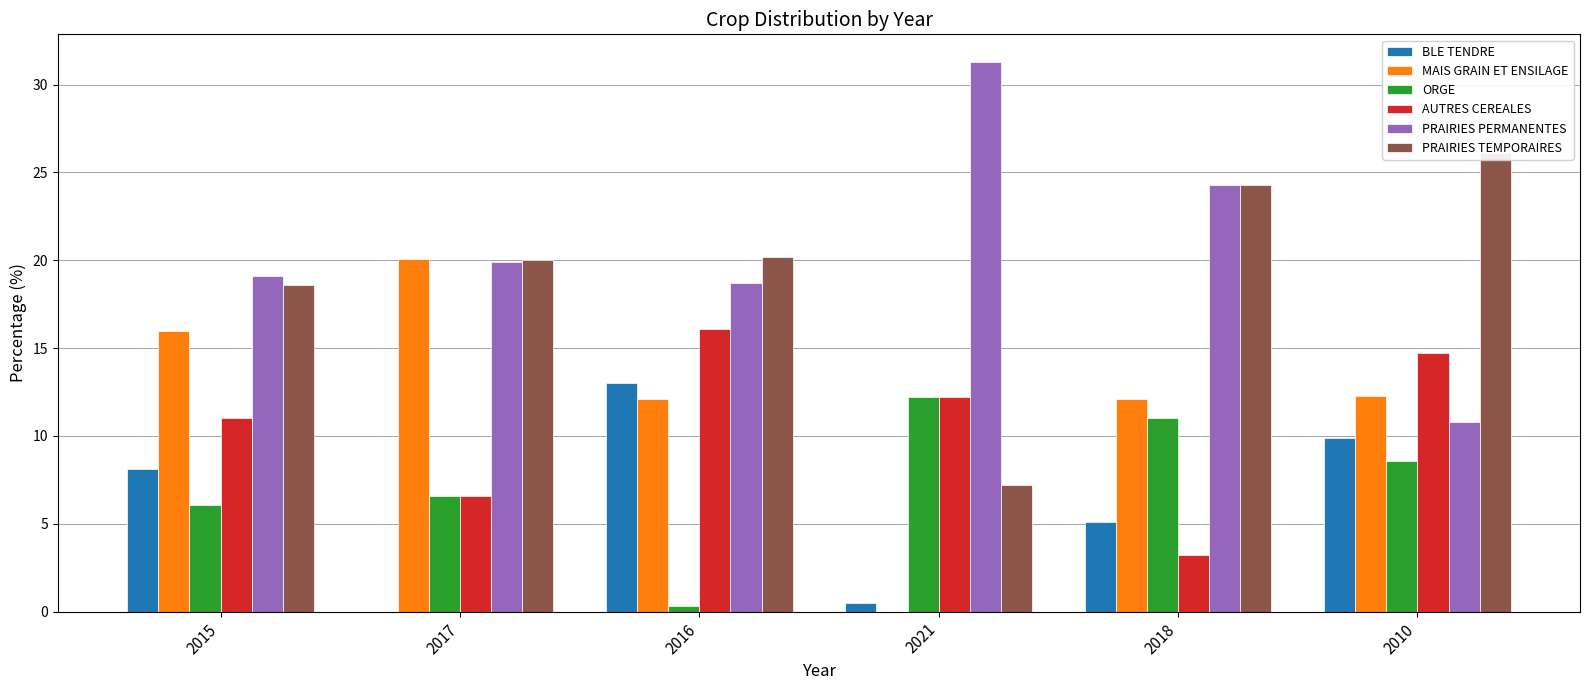

What position from the left is 2018?

5